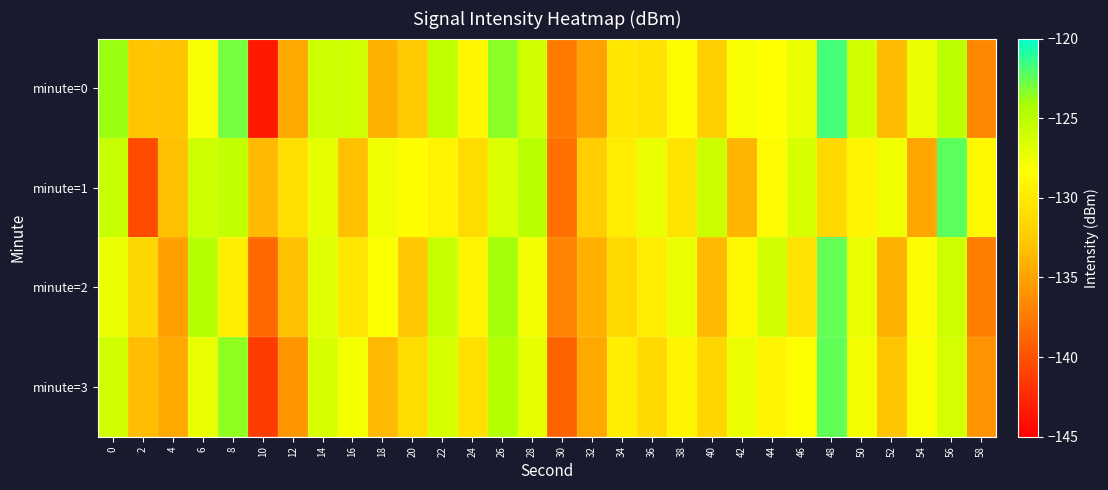

What is the minimum value shown in the chart?

-143.4